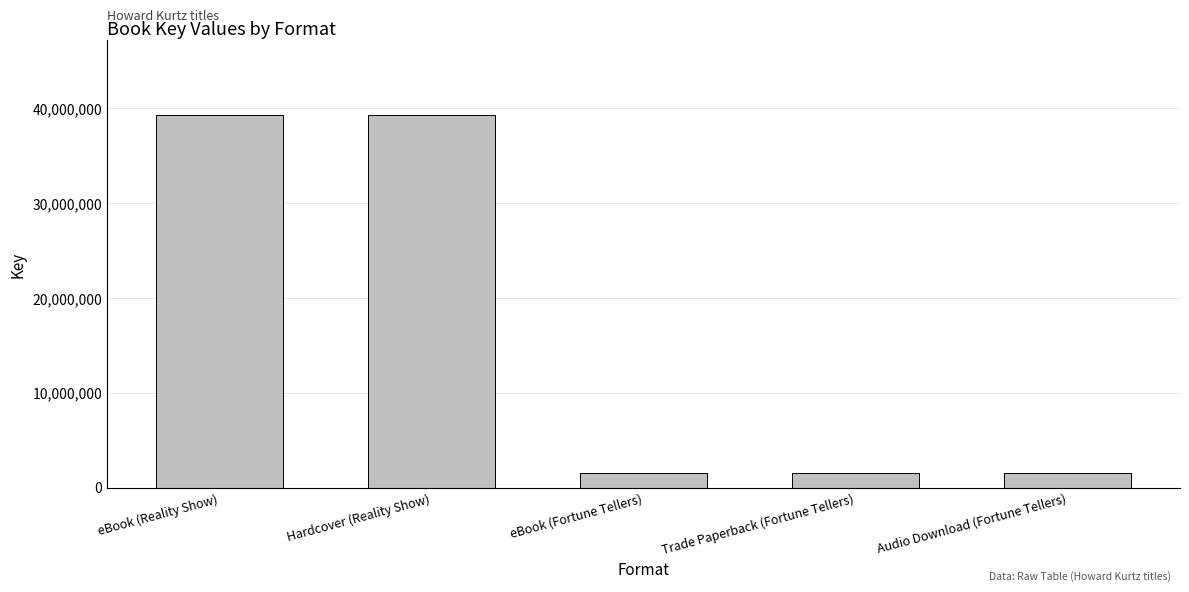

What is the value of the 5th bar from the left?

1568481